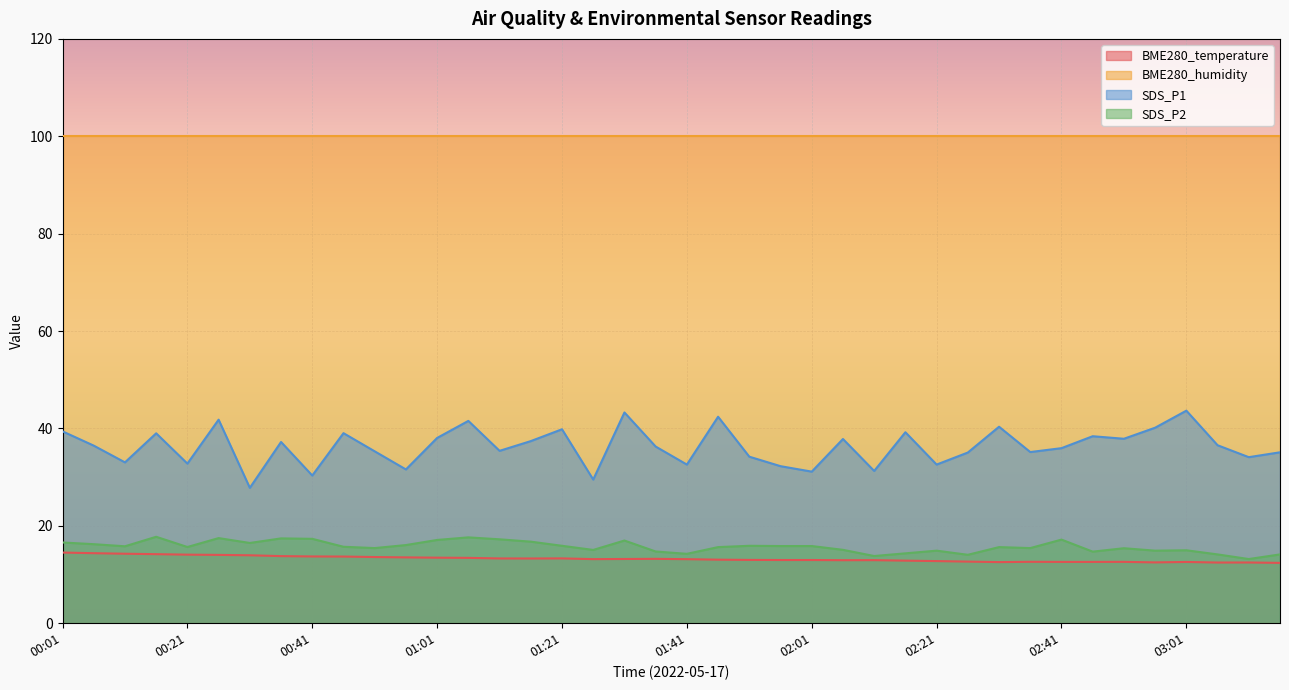

Rank the categories by SDS_P1 value from highest to lowest.

03:01, 01:31, 01:46, 00:26, 01:06, 02:31, 02:56, 01:21, 00:01, 02:16, 00:46, 00:16, 02:46, 01:01, 02:51, 02:06, 01:16, 00:36, 03:06, 00:06, 01:36, 02:41, 01:11, 00:51, 02:36, 03:16, 02:26, 01:51, 03:11, 00:11, 00:21, 01:41, 02:21, 01:56, 00:56, 02:11, 02:01, 00:41, 01:26, 00:31